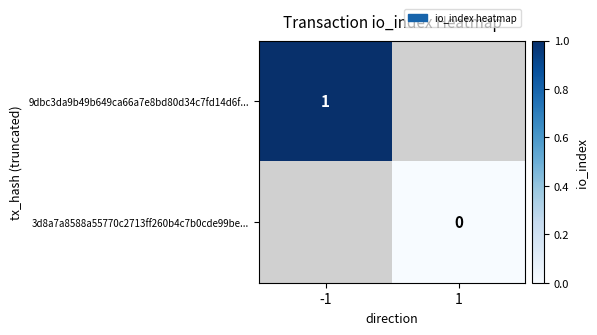

How many categories are shown in the chart?

2